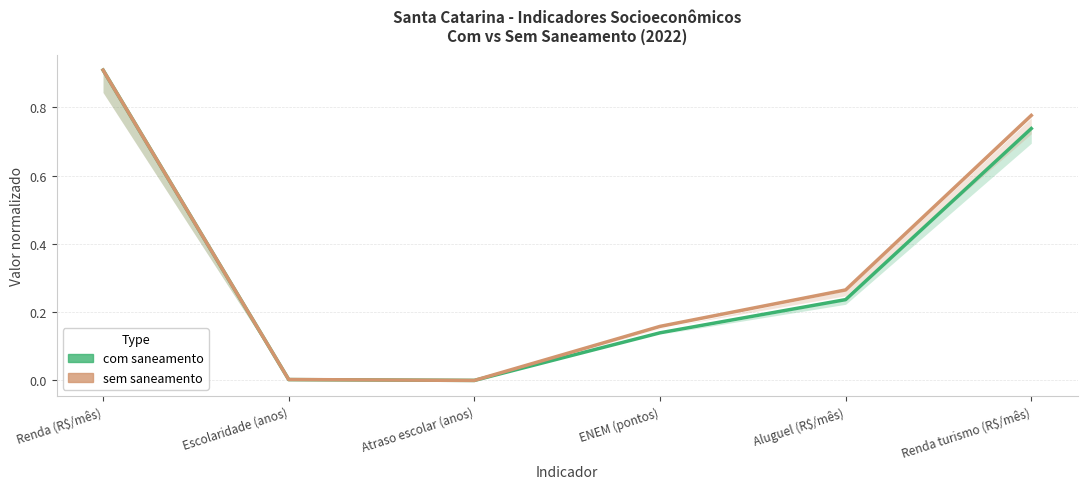

Which series has the largest total across all categories?

sem saneamento